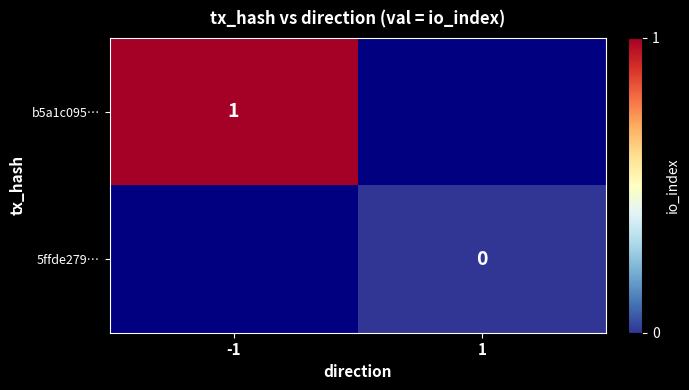

The b5a1c095… series shows 1 at -1. True or false?

True